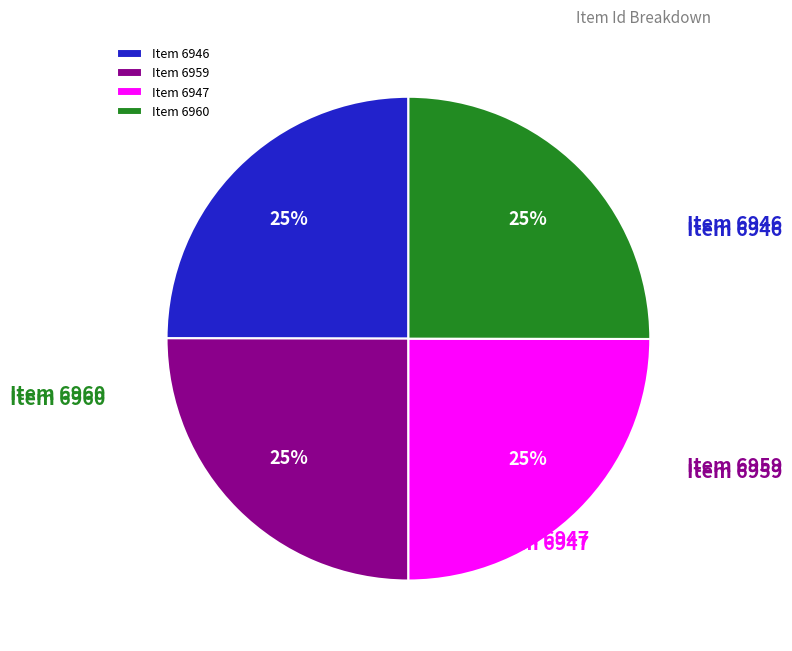

True or false: Item 6947 accounts for 14% of the total.

False